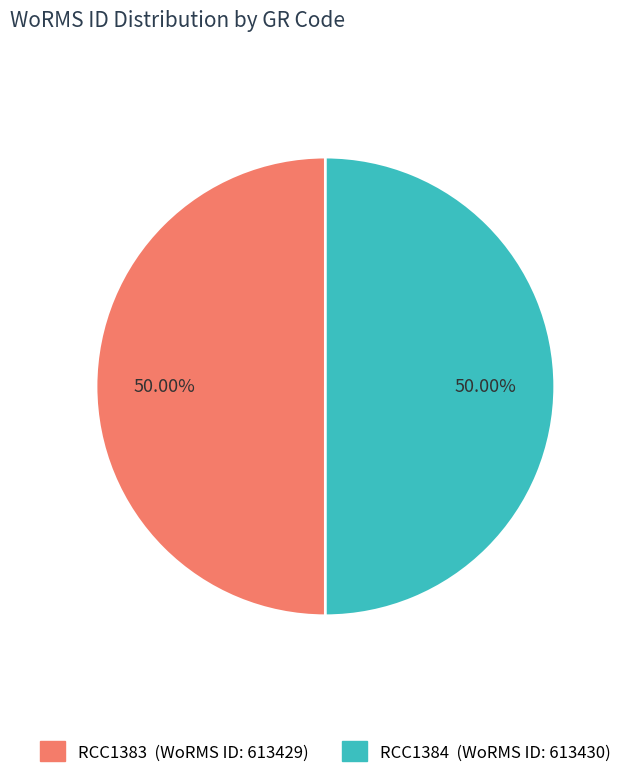

True or false: RCC1384 accounts for 50% of the total.

True